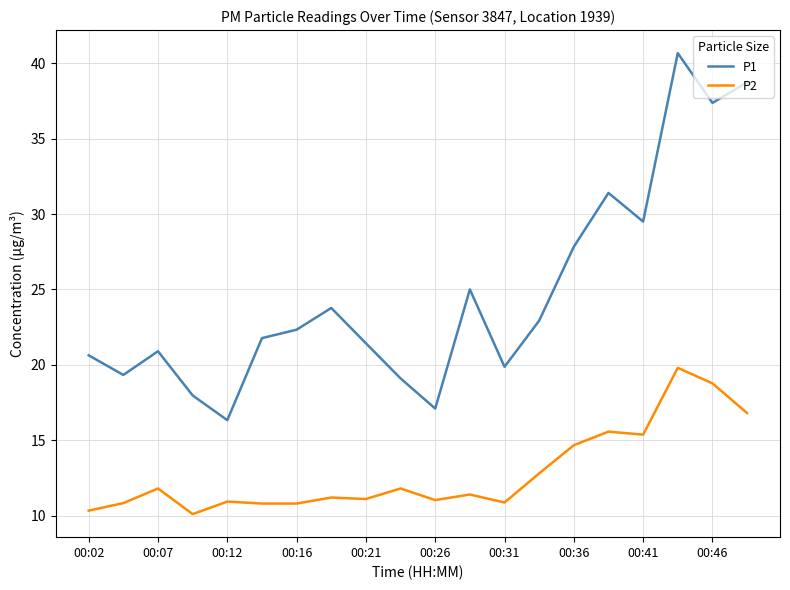

True or false: P1 and P2 cross at least once.

False